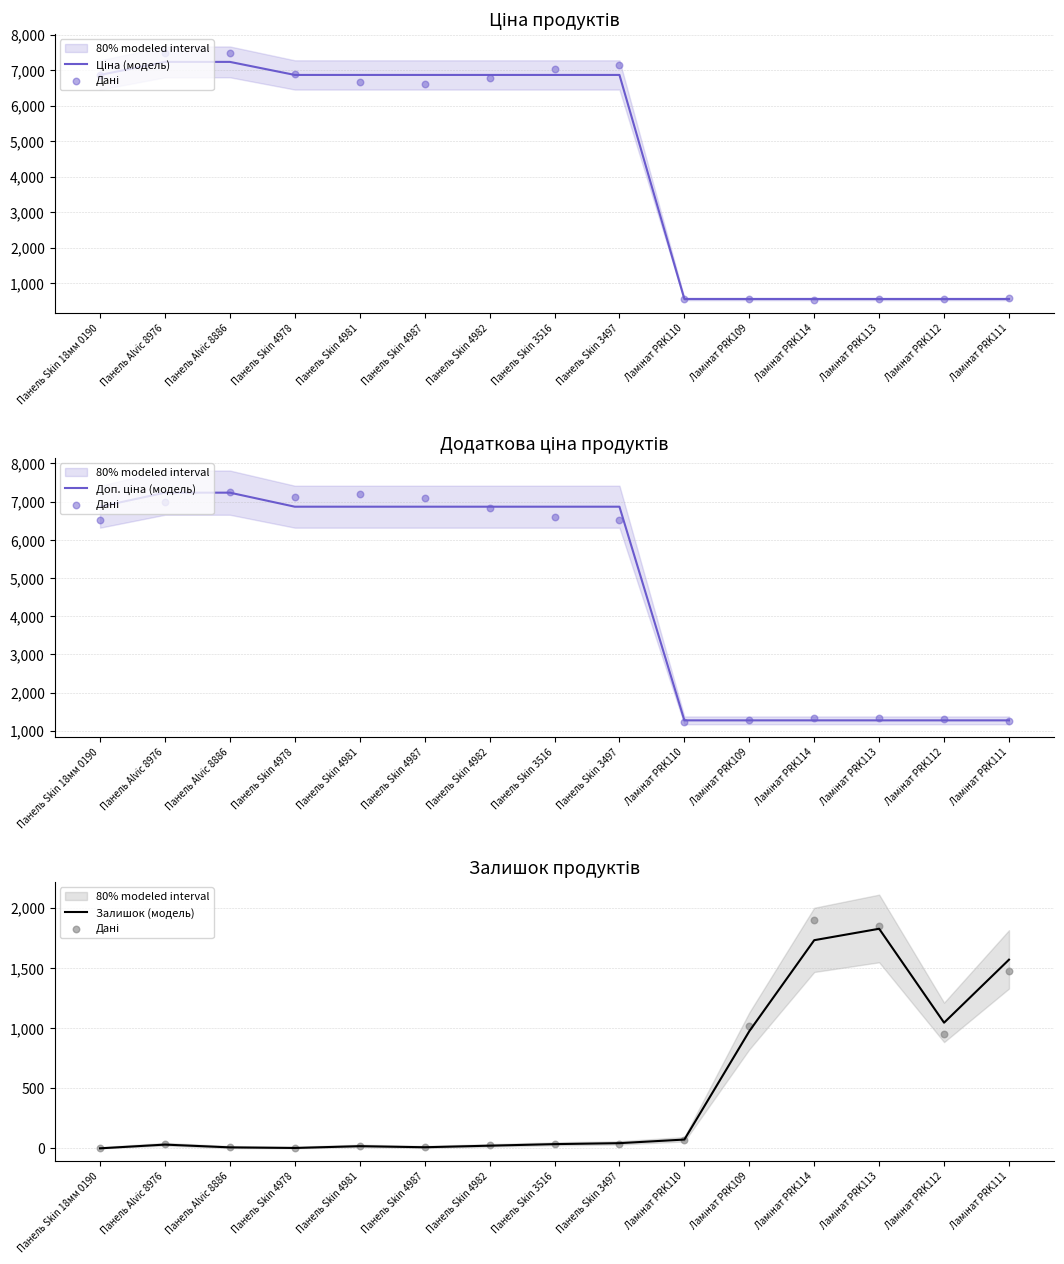

At how many categories does at least one series exceed 1005?

15